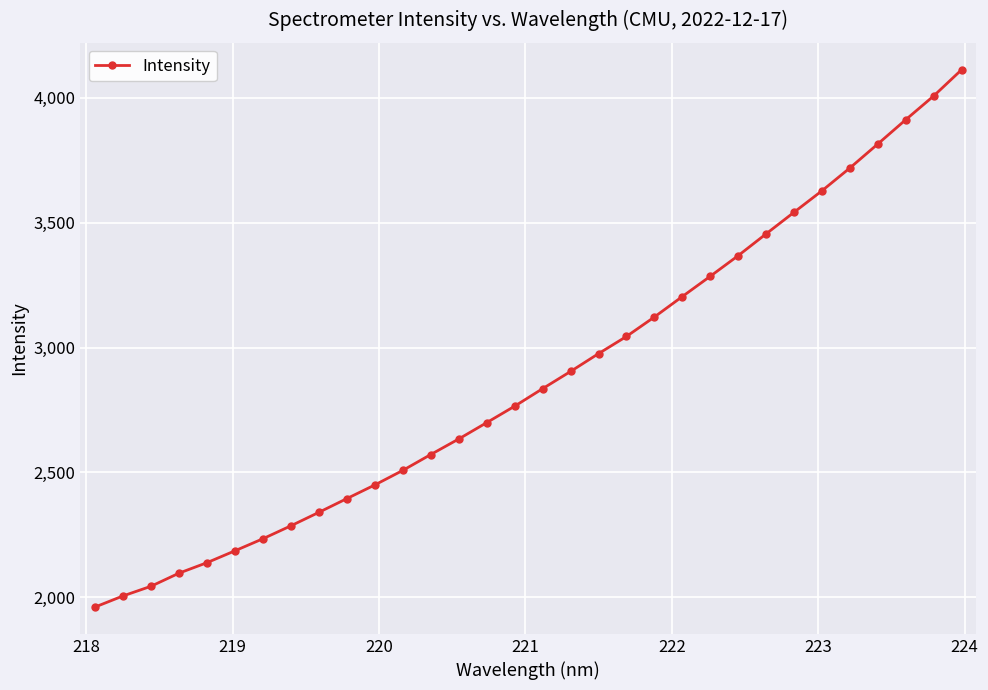

What is the average value?

2882.6